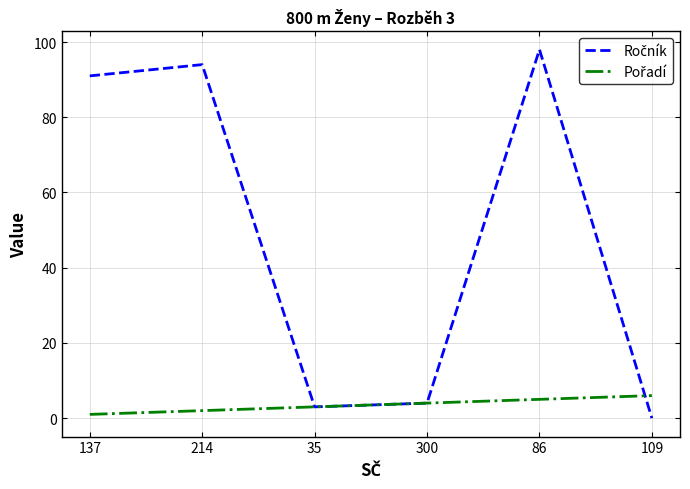

What is the spread (max minus min) of values at 86?

93